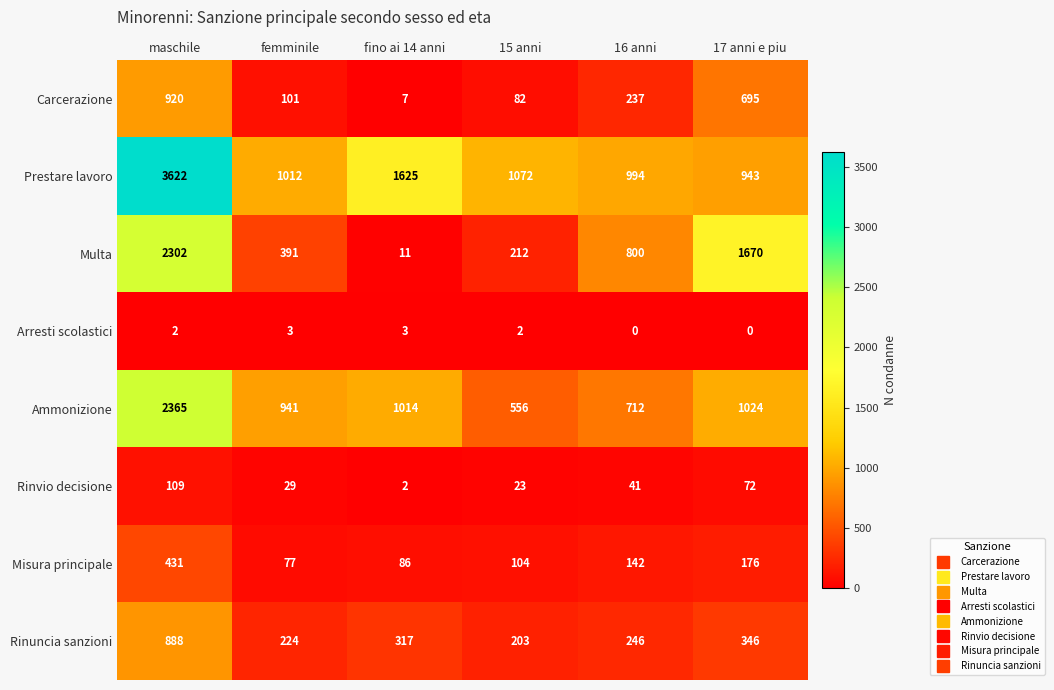

How many series are shown in this chart?

8